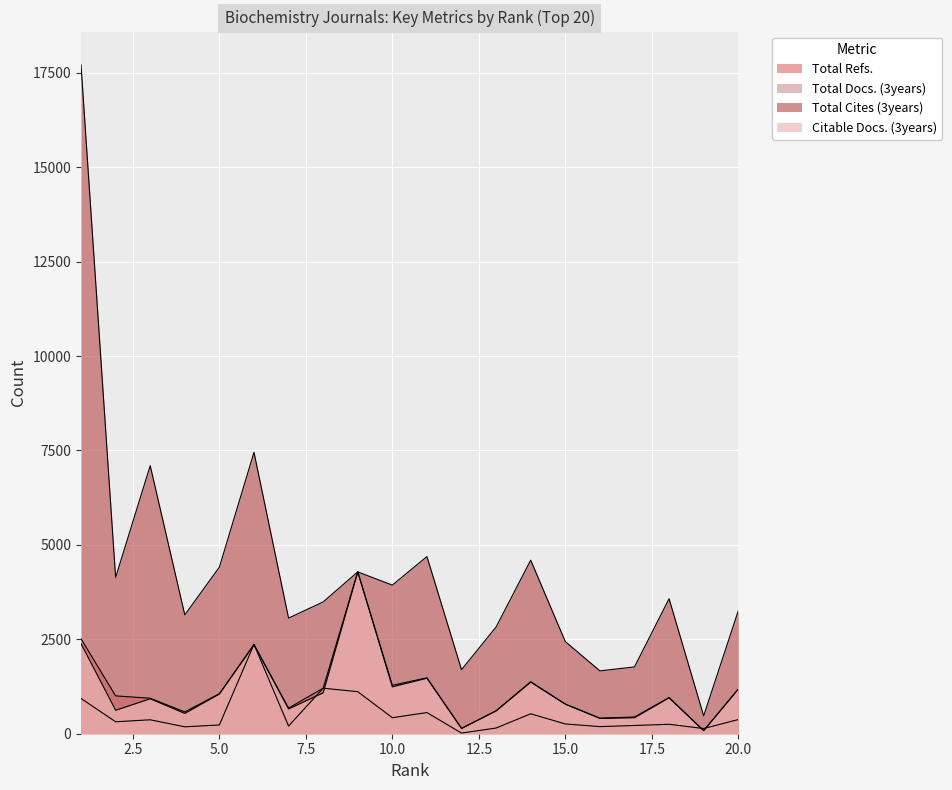

Reading left to right, transcribe all the data shown in this chart.

Total Refs.: 2513	1002	939	577	1060	2365	678	1206	1113	424	560	17	151	528	259	188	218	250	137	375
Total Docs. (3years): 934	316	369	183	232	2365	203	1206	4287	1283	1480	143	606	1377	785	414	442	960	82	1182
Total Cites (3years): 17706	4138	7098	3146	4412	7450	3062	3489	4285	3935	4690	1695	2827	4595	2440	1664	1769	3574	473	3253
Citable Docs. (3years): 2384	621	925	538	1052	2353	656	1083	4285	1242	1469	139	606	1366	783	405	424	949	80	1181